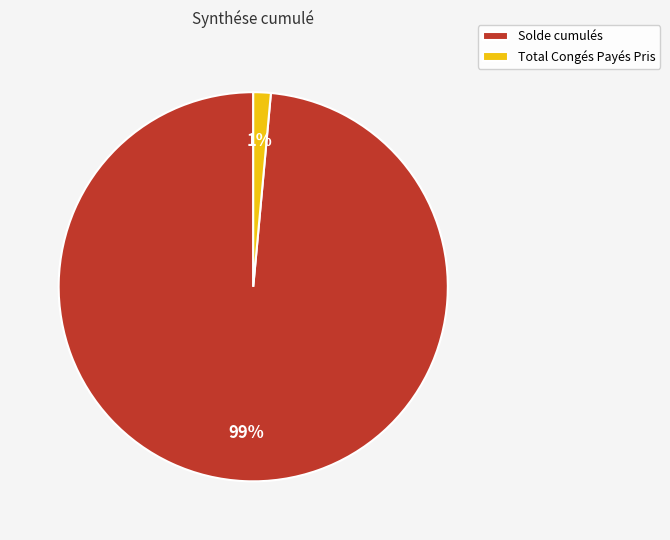

To the nearest percent, what percentage of the pie is Total Congés Payés Pris?

1%